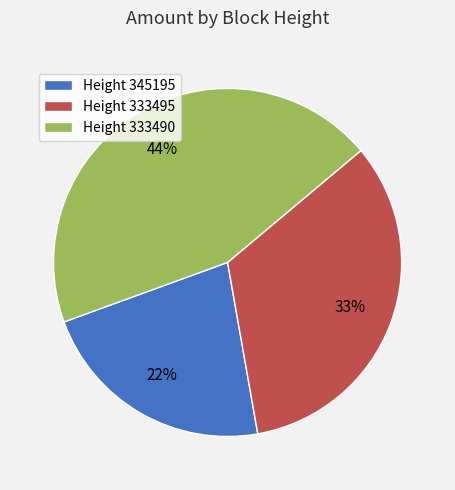

Is the sum of Height 333495 and Height 345195 greater than half?

Yes